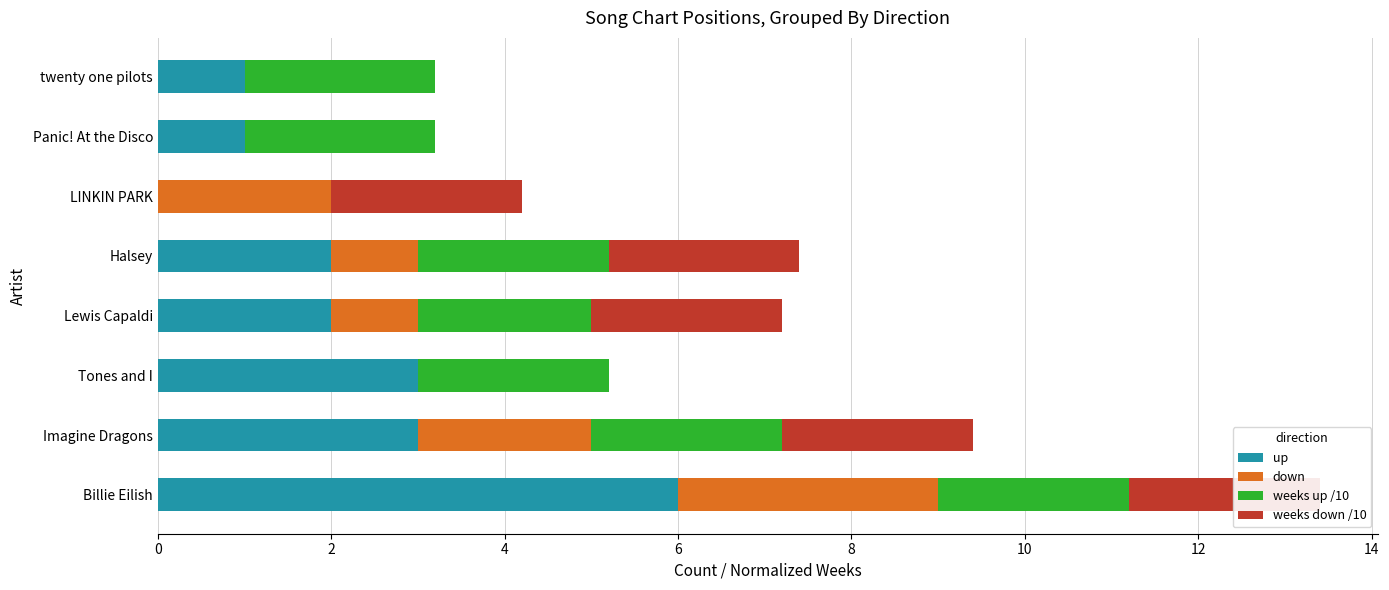

The weeks down /10 series shows 2.2 at LINKIN PARK. True or false?

True